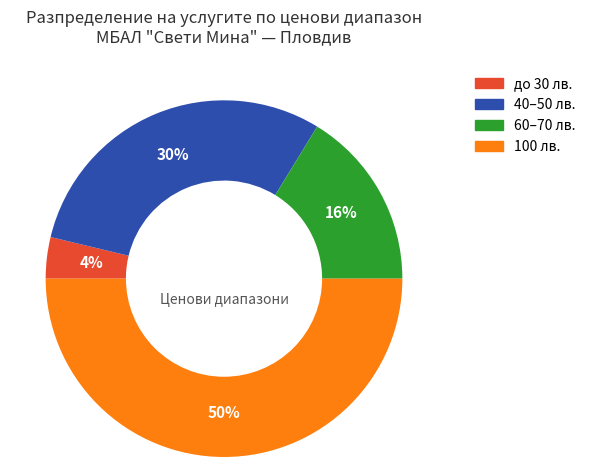

To the nearest percent, what is the difference between the largest and smallest slice percentages?

46%